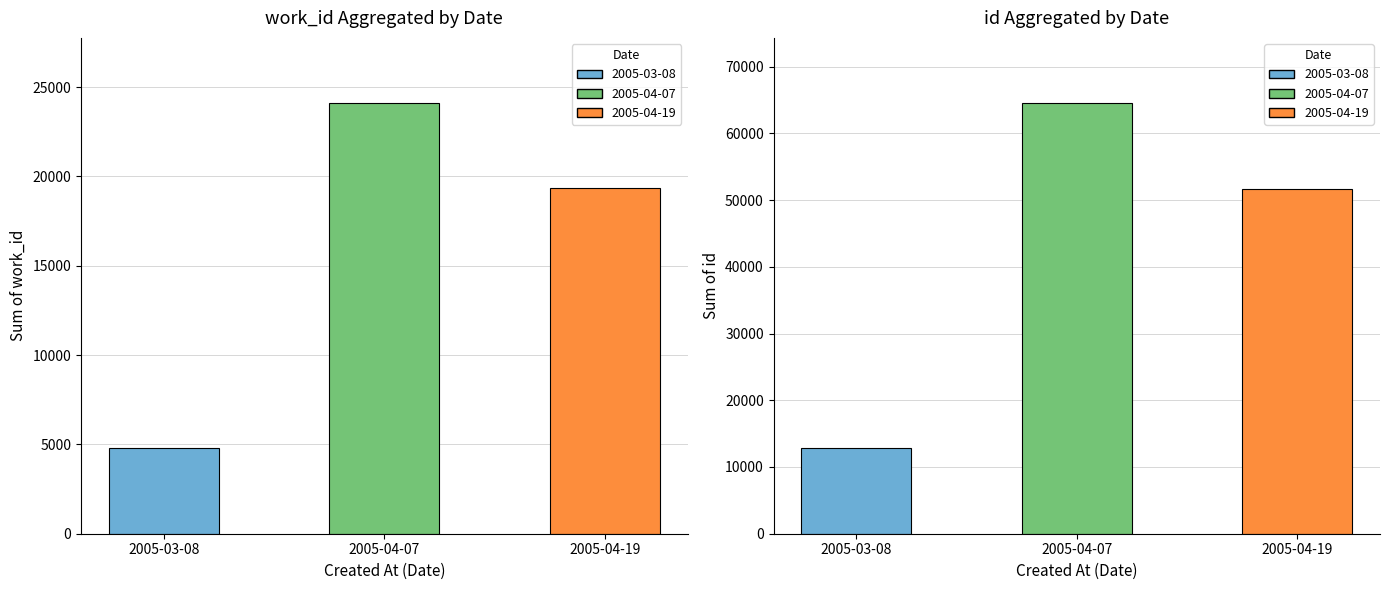

Between 2005-04-19 and 2005-03-08, which is larger?

2005-04-19